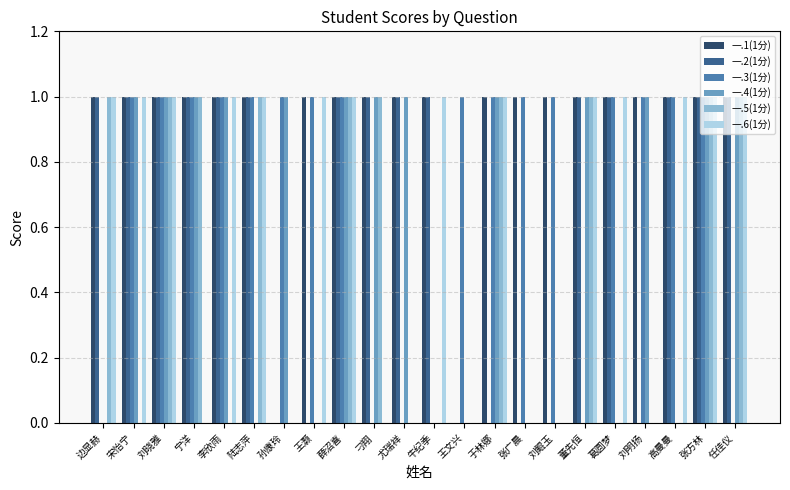

Reading left to right, extract all data points from this chart.

一.1(1分): 边显赫=1	宋怡宁=1	刘晓雅=1	宁洋=1	李欣雨=1	陆志萍=1	孙康玲=0	王灏=1	薛沼喜=1	刁翔=1	尤瑞祥=1	牛纪季=1	王文兴=0	于林娜=1	张广晨=1	刘鲲玉=1	董先恒=1	葛圆梦=1	刘明扬=1	高曼曼=1	张方林=1	任佳仪=1
一.2(1分): 边显赫=1	宋怡宁=1	刘晓雅=1	宁洋=1	李欣雨=1	陆志萍=1	孙康玲=0	王灏=0	薛沼喜=1	刁翔=1	尤瑞祥=1	牛纪季=1	王文兴=0	于林娜=0	张广晨=0	刘鲲玉=0	董先恒=1	葛圆梦=1	刘明扬=0	高曼曼=1	张方林=1	任佳仪=1
一.3(1分): 边显赫=0	宋怡宁=1	刘晓雅=1	宁洋=1	李欣雨=1	陆志萍=1	孙康玲=1	王灏=1	薛沼喜=1	刁翔=0	尤瑞祥=0	牛纪季=0	王文兴=1	于林娜=1	张广晨=1	刘鲲玉=1	董先恒=0	葛圆梦=1	刘明扬=1	高曼曼=1	张方林=1	任佳仪=0
一.4(1分): 边显赫=0	宋怡宁=1	刘晓雅=1	宁洋=1	李欣雨=1	陆志萍=0	孙康玲=1	王灏=0	薛沼喜=1	刁翔=1	尤瑞祥=1	牛纪季=0	王文兴=0	于林娜=1	张广晨=0	刘鲲玉=0	董先恒=1	葛圆梦=0	刘明扬=1	高曼曼=0	张方林=1	任佳仪=1
一.5(1分): 边显赫=1	宋怡宁=0	刘晓雅=1	宁洋=1	李欣雨=0	陆志萍=1	孙康玲=0	王灏=0	薛沼喜=1	刁翔=1	尤瑞祥=0	牛纪季=0	王文兴=0	于林娜=1	张广晨=0	刘鲲玉=0	董先恒=1	葛圆梦=0	刘明扬=0	高曼曼=0	张方林=1	任佳仪=1
一.6(1分): 边显赫=1	宋怡宁=1	刘晓雅=1	宁洋=0	李欣雨=1	陆志萍=1	孙康玲=0	王灏=1	薛沼喜=1	刁翔=0	尤瑞祥=0	牛纪季=1	王文兴=0	于林娜=1	张广晨=0	刘鲲玉=0	董先恒=1	葛圆梦=1	刘明扬=0	高曼曼=1	张方林=1	任佳仪=1